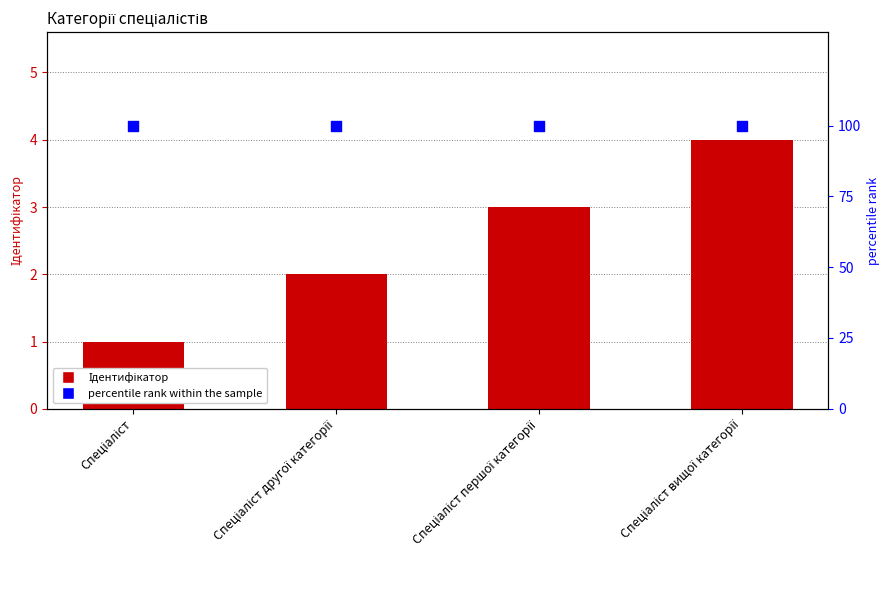

Which series reaches the maximum Y coordinate?

percentile rank within the sample